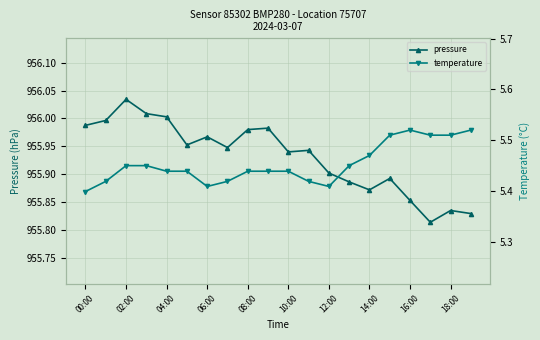

Reading left to right, extract all data points from this chart.

pressure: 956.0	956.0	956.0	956.0	956.0	956.0	956.0	955.9	956.0	956.0	955.9	955.9	955.9	955.9	955.9	955.9	955.9	955.8	955.8	955.8
temperature: 5.4	5.4	5.5	5.5	5.4	5.4	5.4	5.4	5.4	5.4	5.4	5.4	5.4	5.5	5.5	5.5	5.5	5.5	5.5	5.5